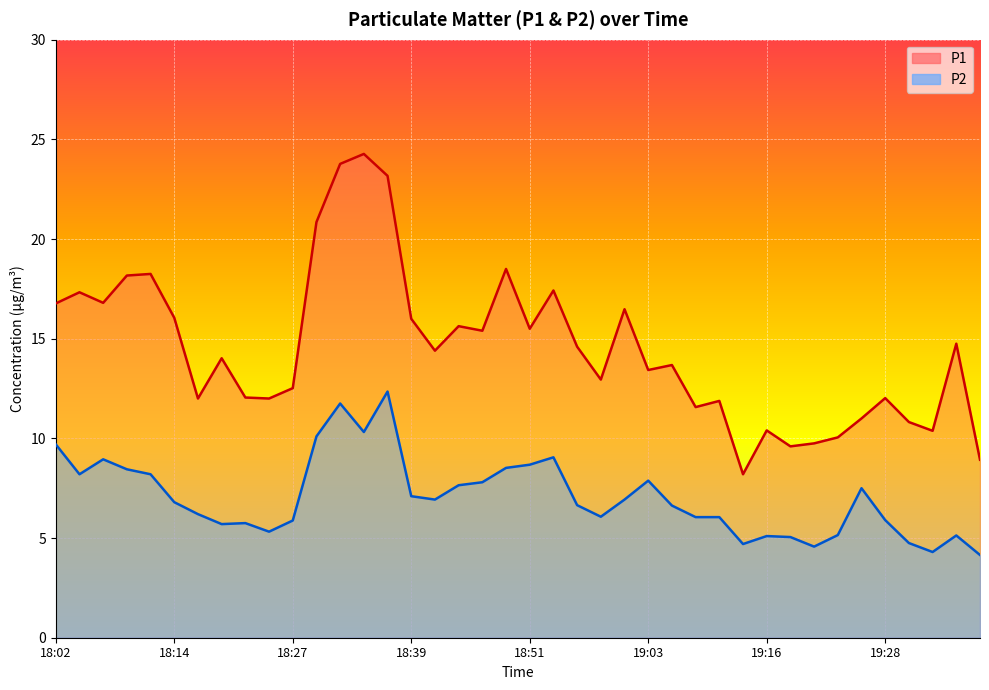

Reading left to right, transcribe all the data shown in this chart.

P1: 18:02=16.8	18:05=17.3	18:07=16.8	18:10=18.2	18:12=18.2	18:14=16.1	18:17=12.0	18:20=14.0	18:22=12.1	18:24=12.0	18:27=12.5	18:29=20.9	18:32=23.8	18:34=24.3	18:37=23.2	18:39=16.0	18:41=14.4	18:44=15.6	18:46=15.4	18:49=18.5	18:51=15.5	18:54=17.4	18:56=14.6	18:58=12.9	19:01=16.5	19:03=13.4	19:06=13.7	19:08=11.6	19:11=11.9	19:13=8.2	19:16=10.4	19:18=9.6	19:21=9.8	19:23=10.1	19:26=11.0	19:28=12.0	19:30=10.8	19:33=10.4	19:36=14.8	19:38=8.9
P2: 18:02=9.7	18:05=8.2	18:07=8.9	18:10=8.4	18:12=8.2	18:14=6.8	18:17=6.2	18:20=5.7	18:22=5.8	18:24=5.3	18:27=5.9	18:29=10.1	18:32=11.8	18:34=10.3	18:37=12.3	18:39=7.1	18:41=6.9	18:44=7.7	18:46=7.8	18:49=8.5	18:51=8.7	18:54=9.1	18:56=6.7	18:58=6.1	19:01=6.9	19:03=7.9	19:06=6.6	19:08=6.0	19:11=6.0	19:13=4.7	19:16=5.1	19:18=5.0	19:21=4.6	19:23=5.2	19:26=7.5	19:28=5.9	19:30=4.8	19:33=4.3	19:36=5.1	19:38=4.2